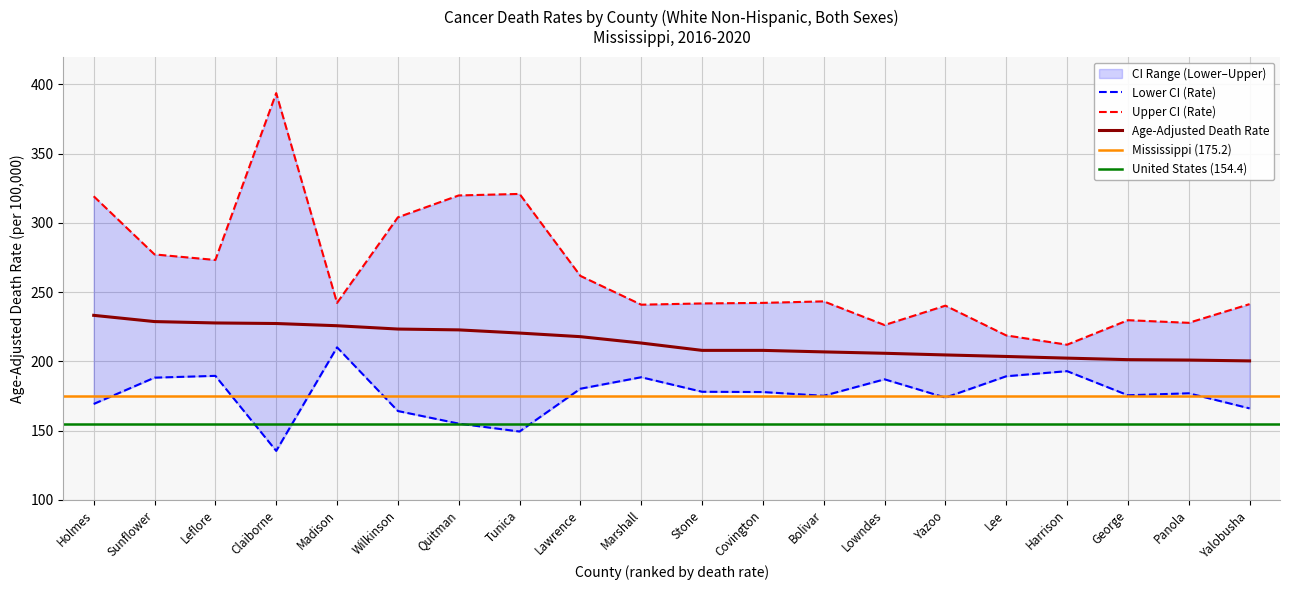

At Lee, list the series in order from largest to smallest.

Upper CI (Rate), Age-Adjusted Death Rate, Lower CI (Rate)